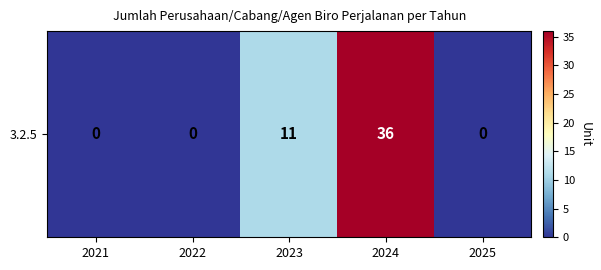

At which category does the chart reach its minimum across all series?

2021